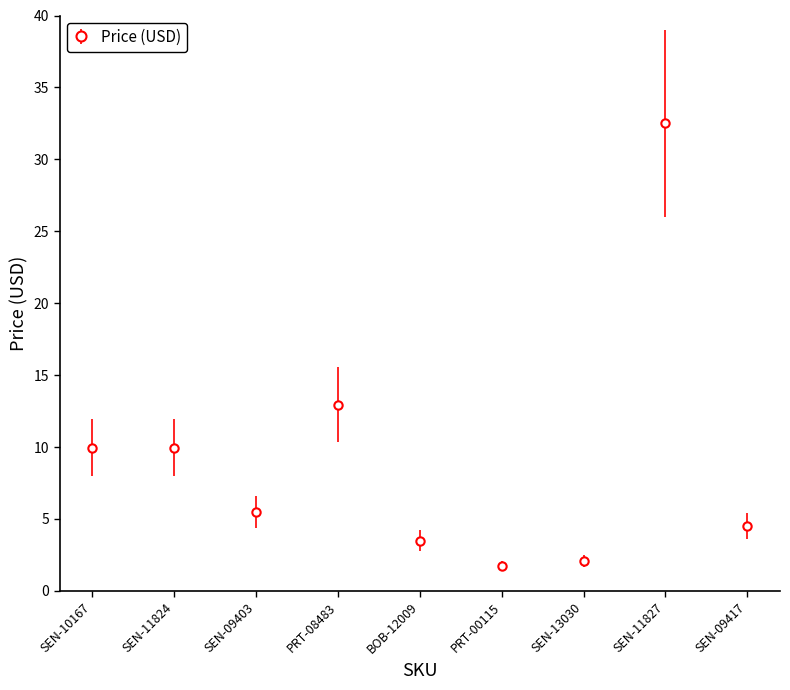

Where does the data first go above 5?

SEN-10167